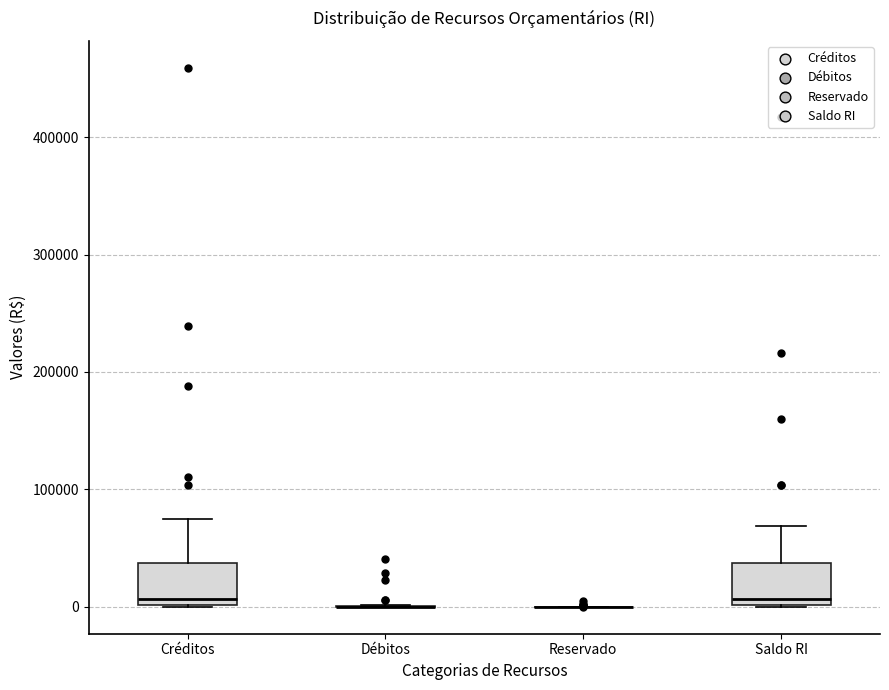

Where is the lower edge of the box for Créditos on the y-axis? The values are not printed on the chart, so give them approximately, as read against the axis.

0